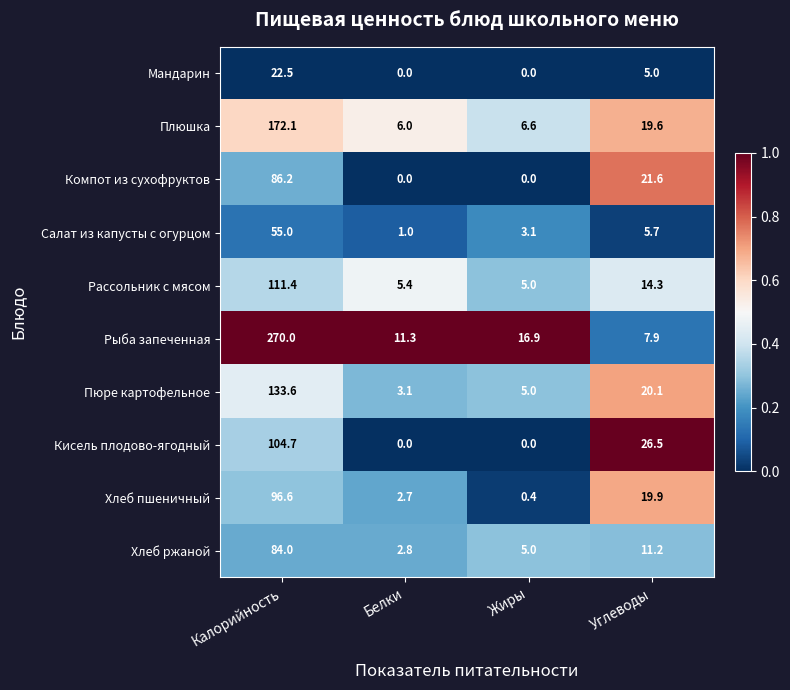

Is the value of Компот из сухофруктов at Калорийность greater than the value of Рассольник с мясом at Белки?

Yes